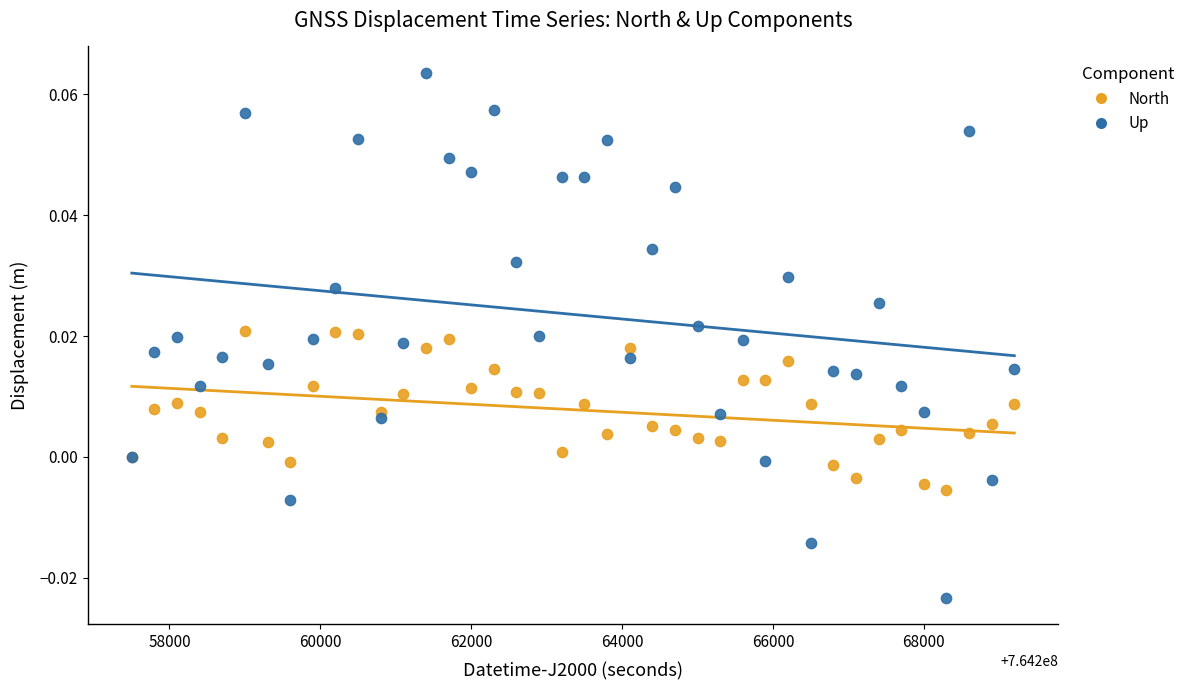

What is the X range (max minus min) for the scatter plot?

11700.0